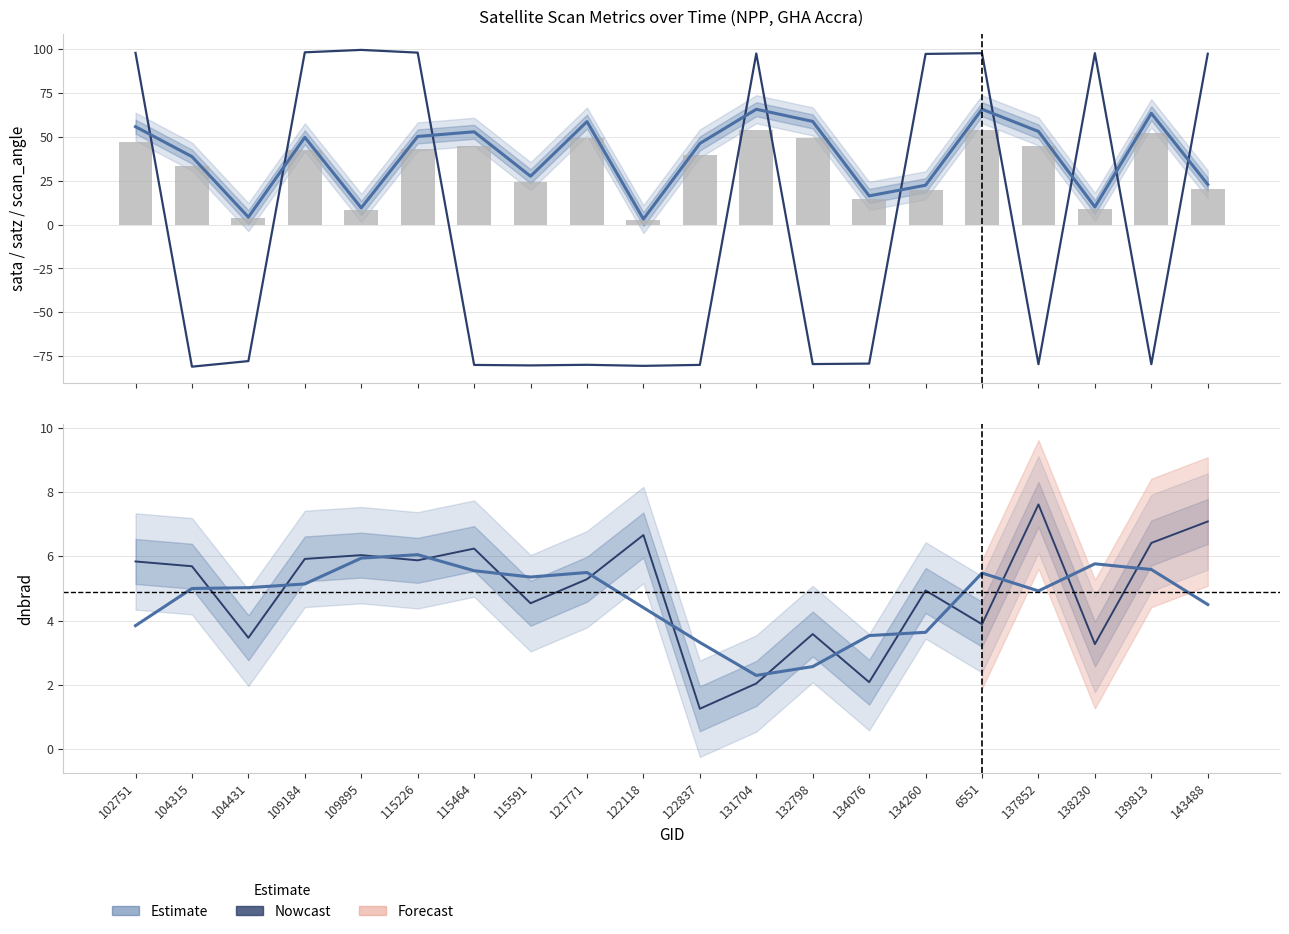

Which series has the largest total across all categories?

satz